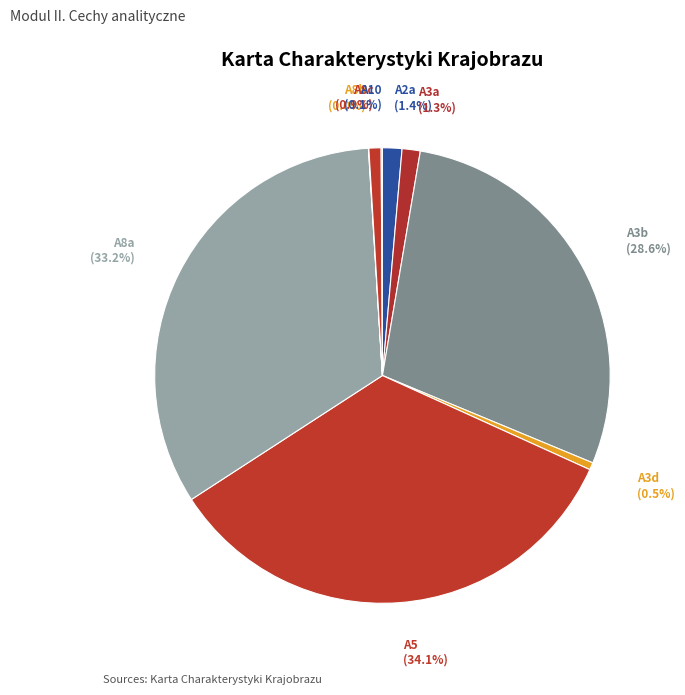

To the nearest percent, what is the difference between the largest and smallest slice percentages?

34%